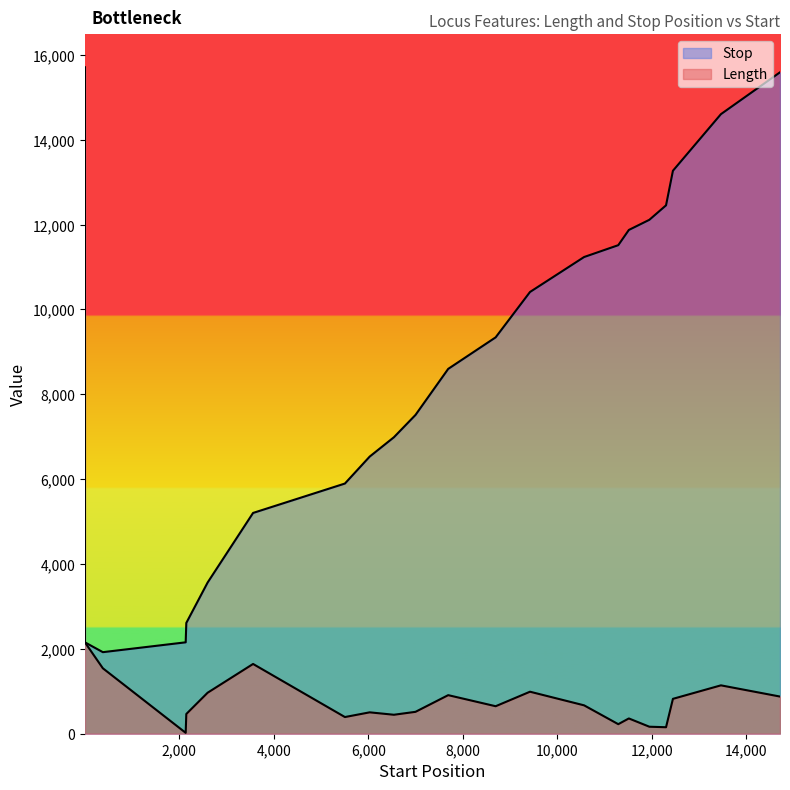

Count the number of data series in this chart.

2